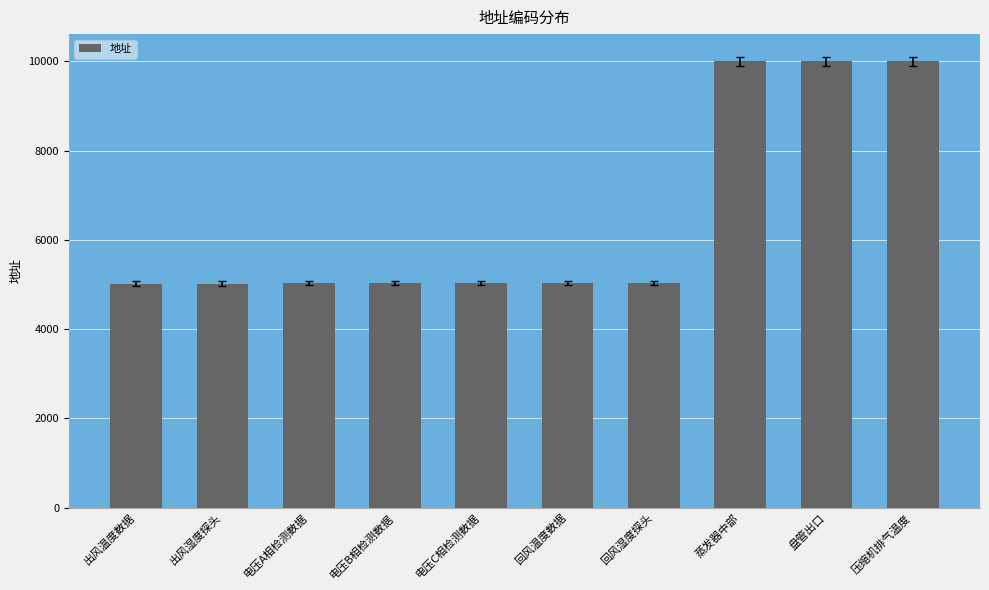

Are the bars grouped side by side (vs. stacked)?

No